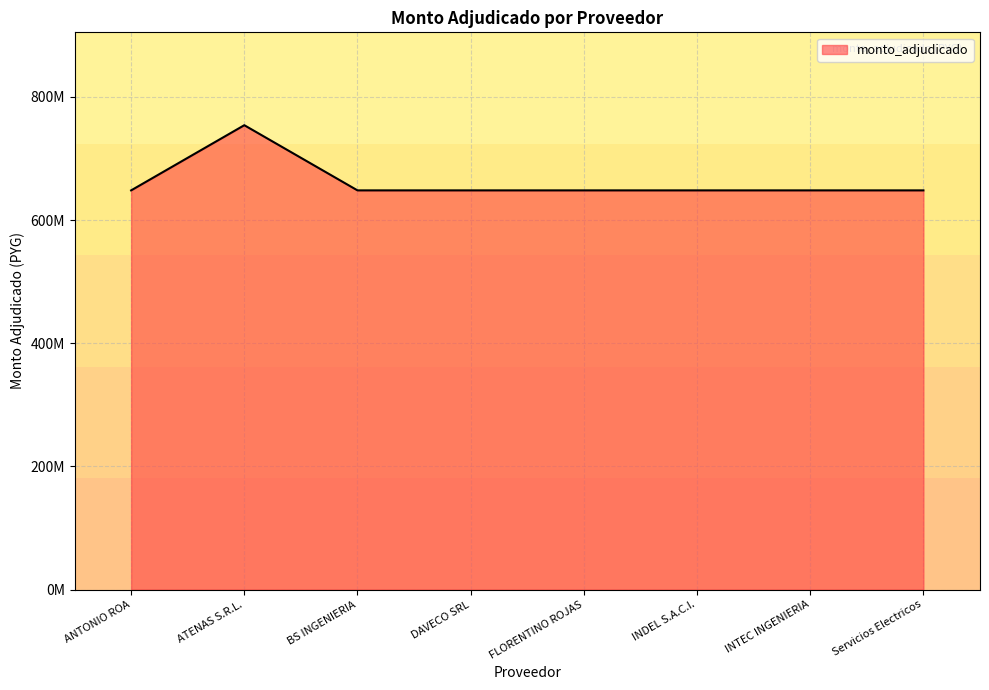

Where is the data nearest to the value 701043084?

ANTONIO ROA